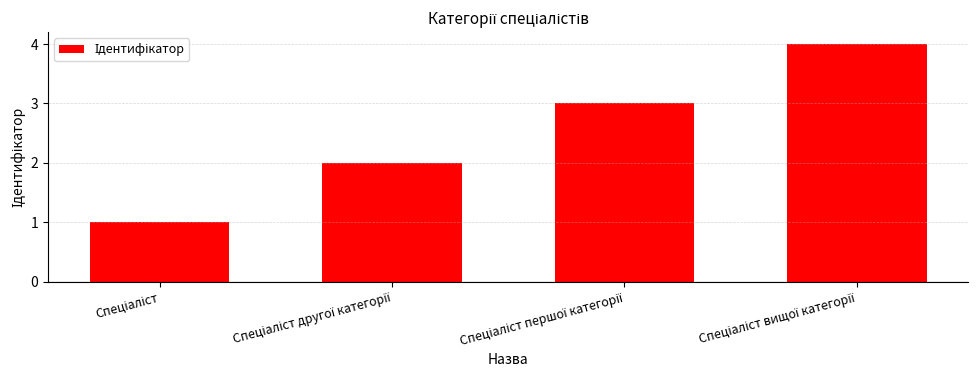

What is the difference between the maximum and minimum values?

3